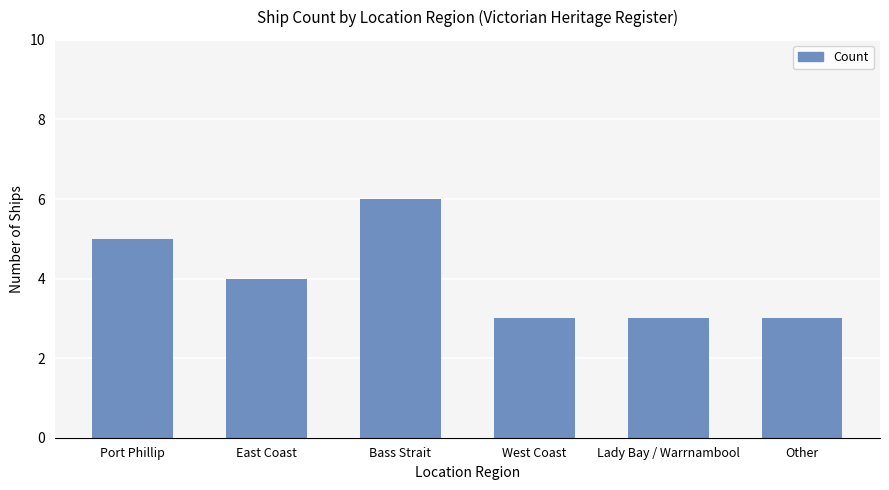

What is the difference between the maximum and minimum values?

3